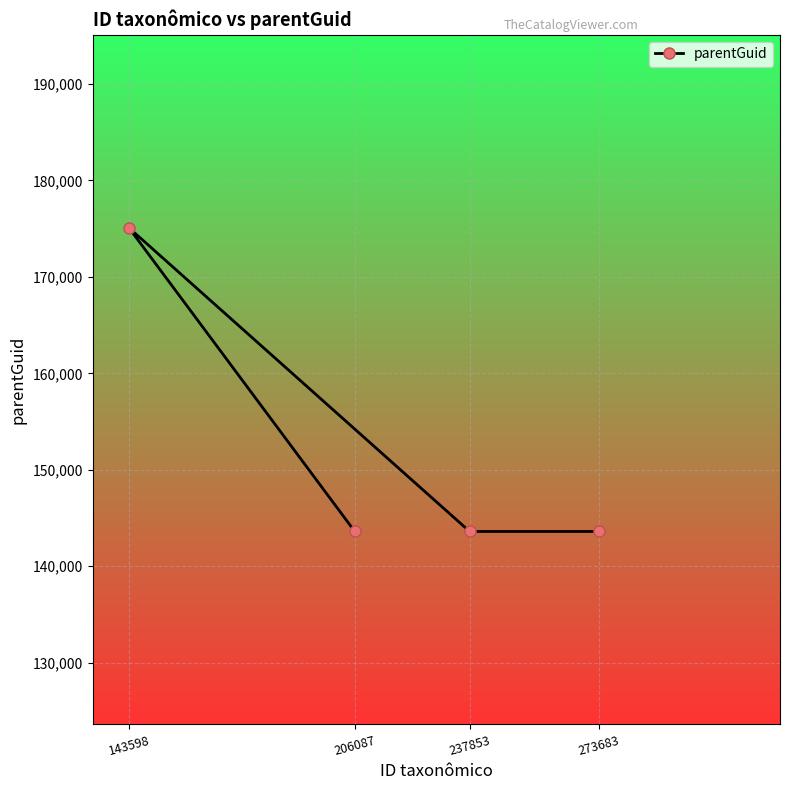

What is the label of the 3rd point from the right?

143598